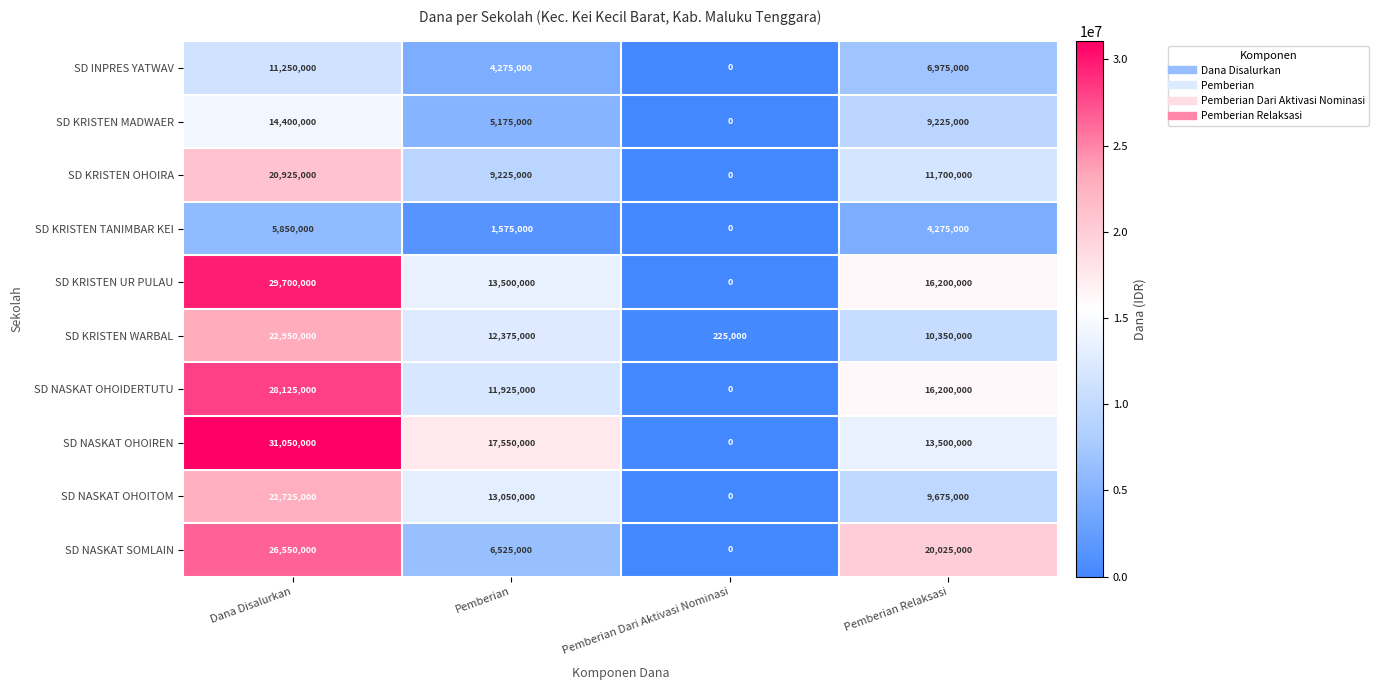

How many data points does each series have?

4